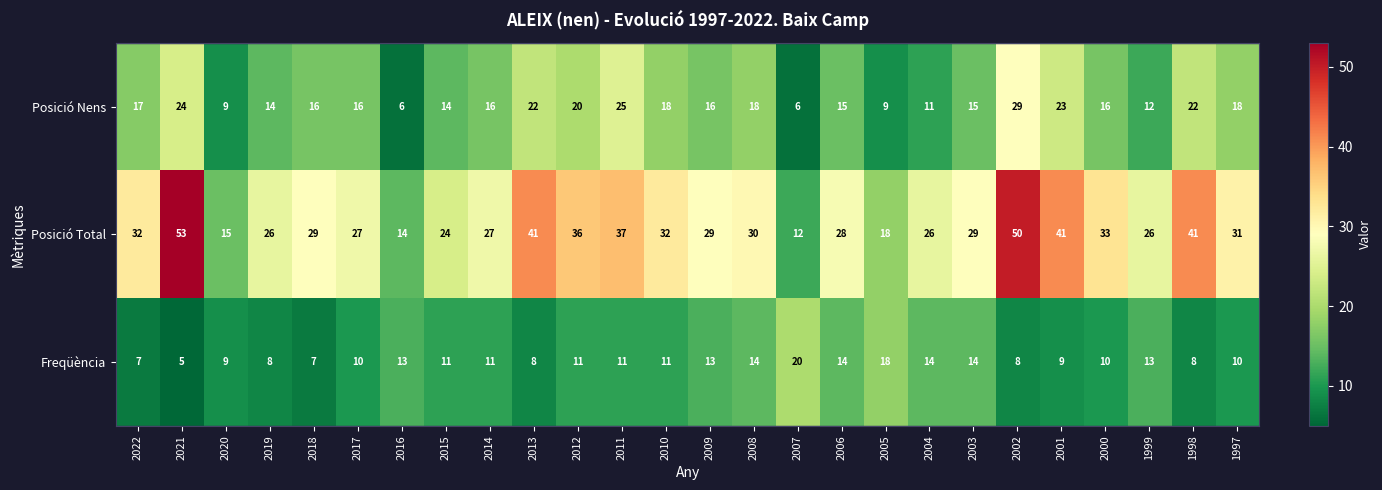

How many categories are shown in the chart?

26